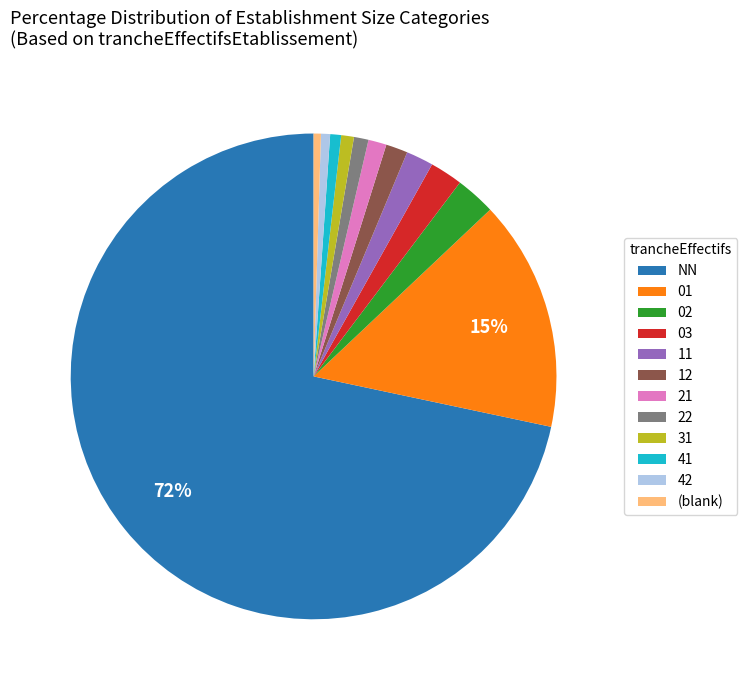

Is it true that NN is 78% of the pie?

False